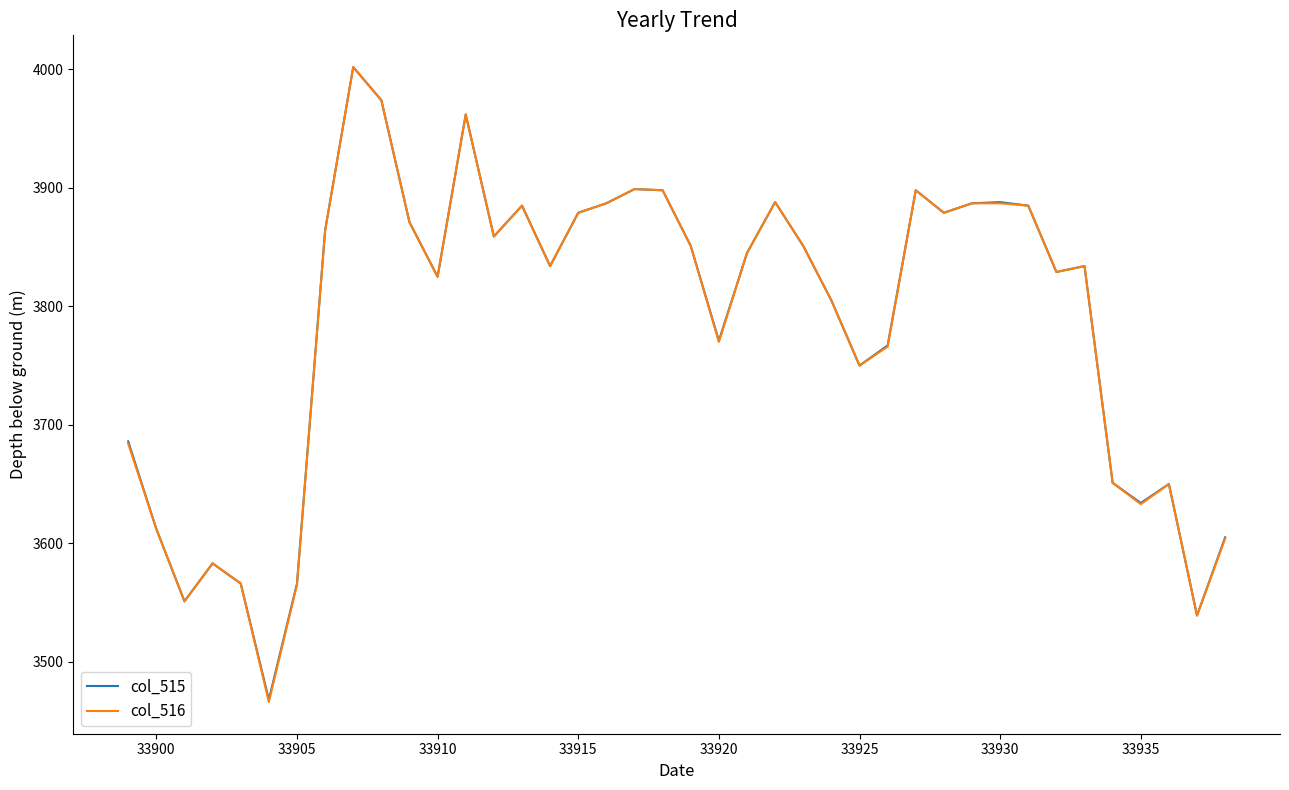

What is the greatest value displayed?

4002